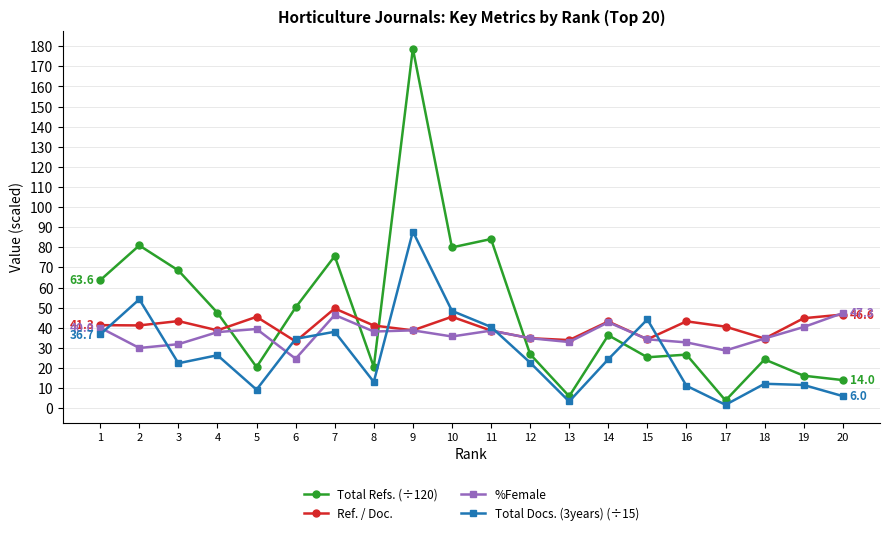

What is the maximum value for Ref. / Doc.?

49.6